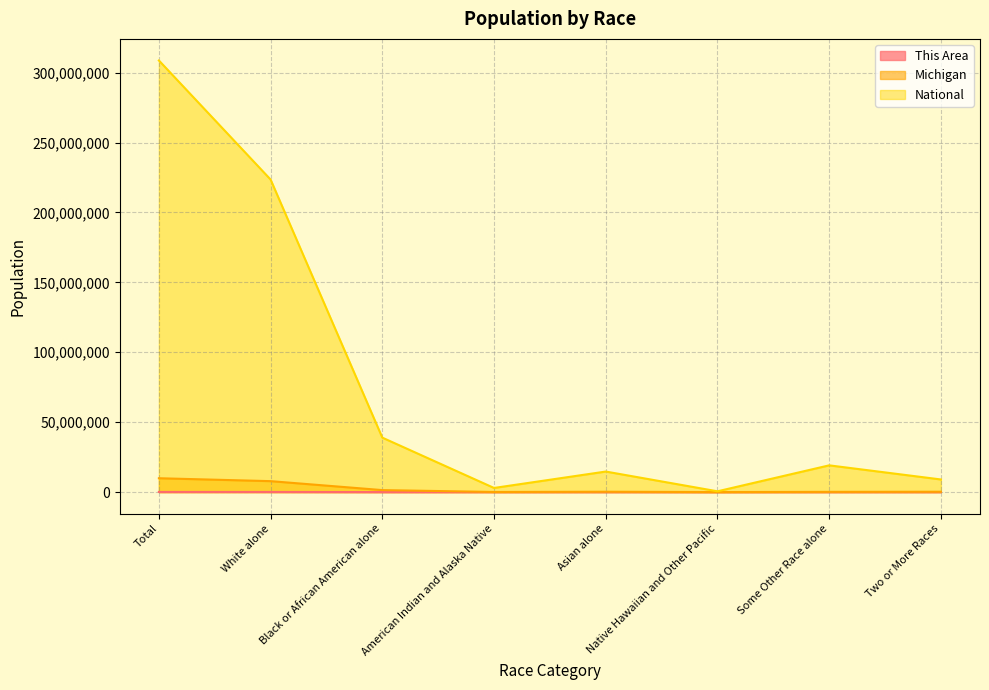

Does the chart have visible grid lines?

Yes